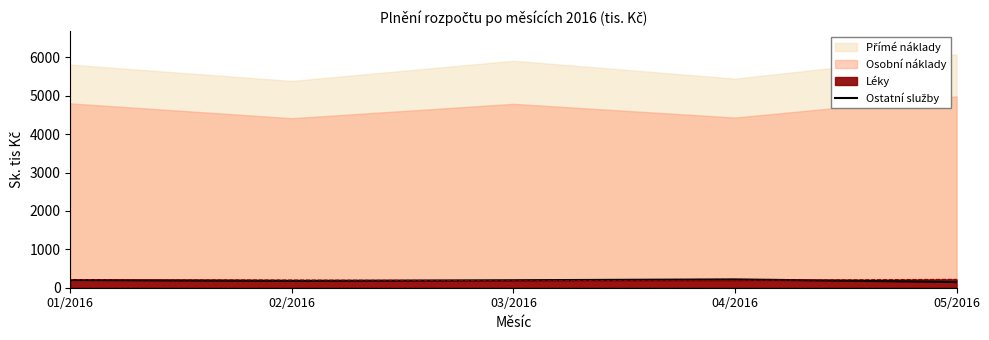

At which category does the data reach its first local valley?

02/2016